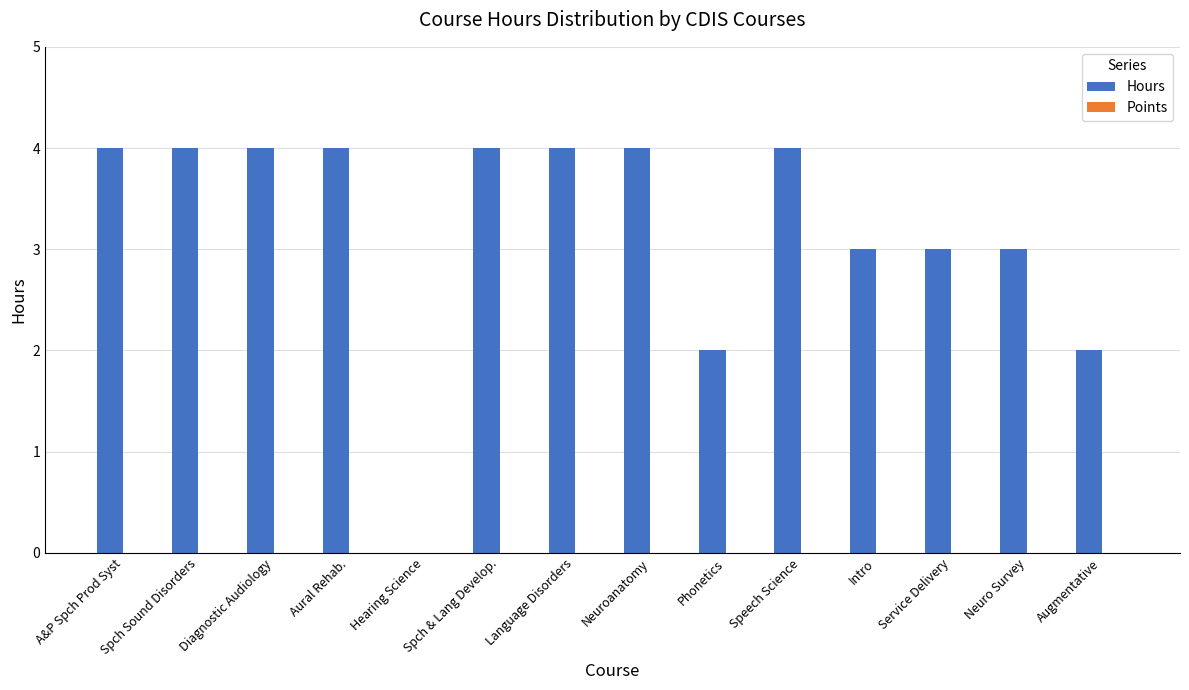

What is the maximum value shown in the chart?

4